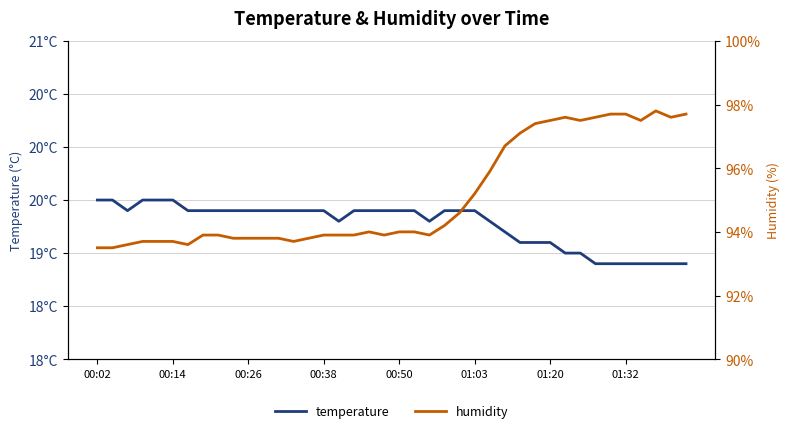

How many data points in humidity are less than 94?

20